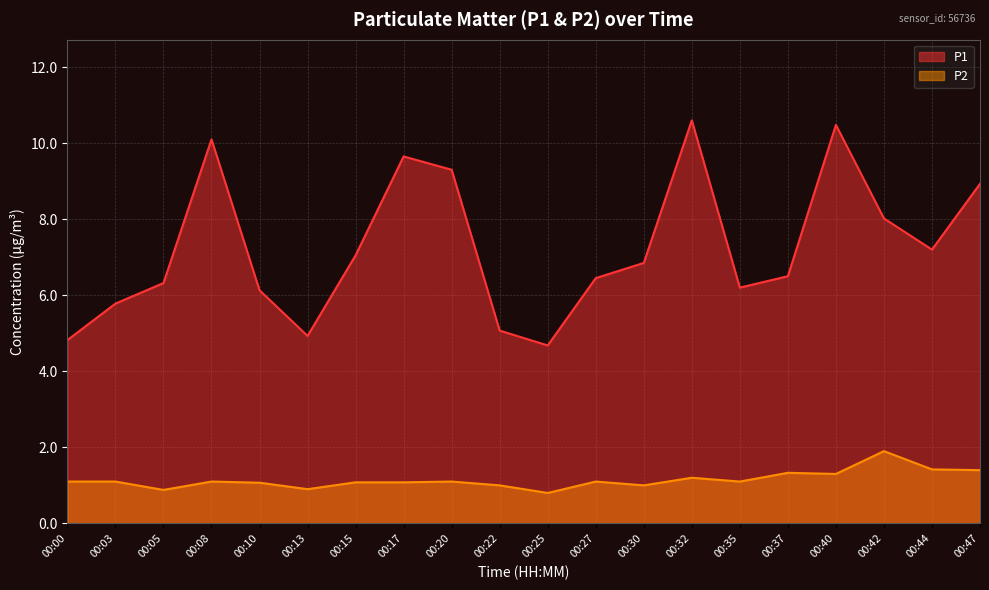

At which label does P2 reach its peak?

00:42